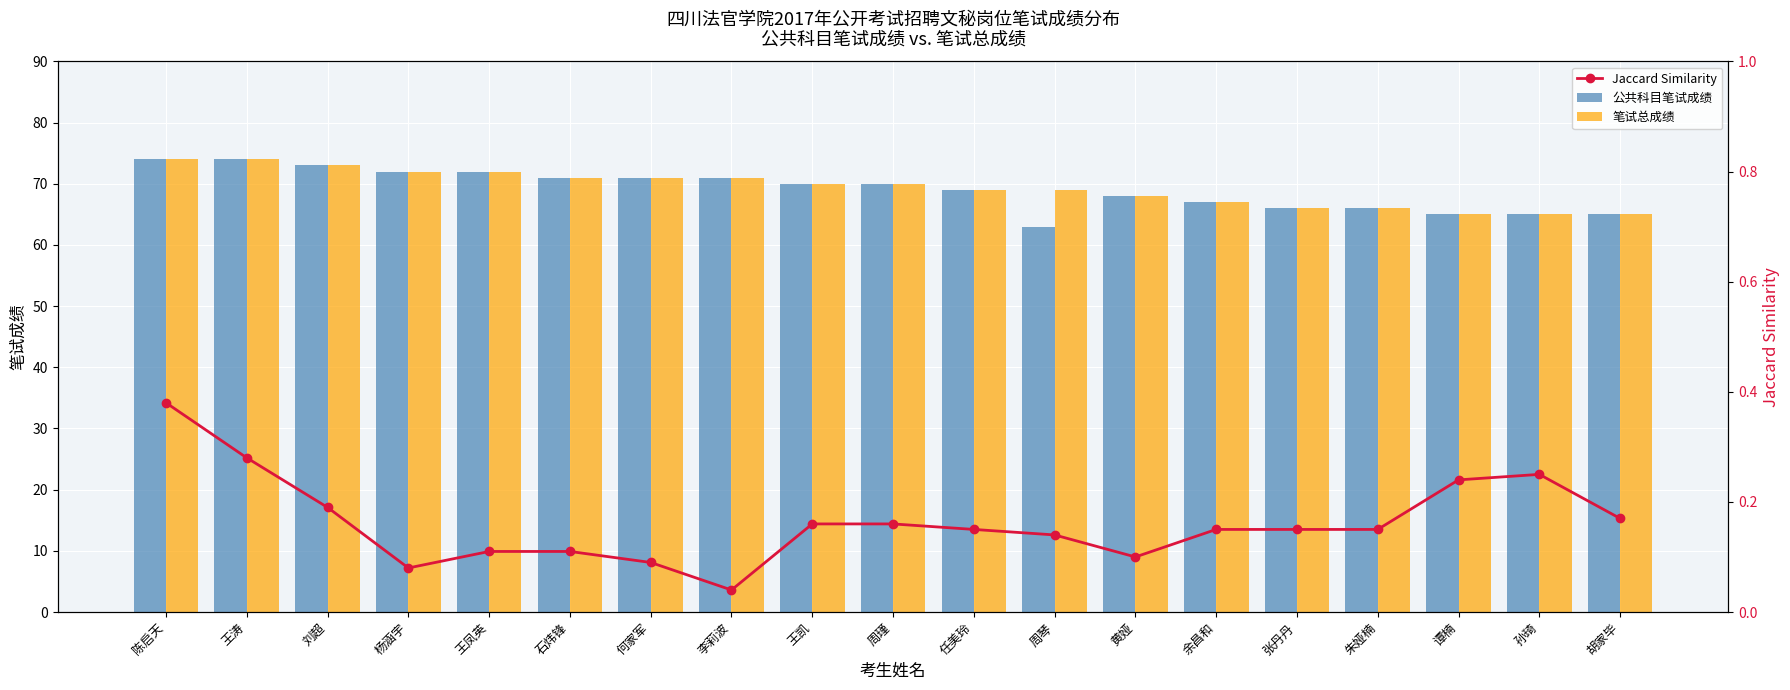

Which category has the lowest value in the 笔试总成绩 series?

谭楠